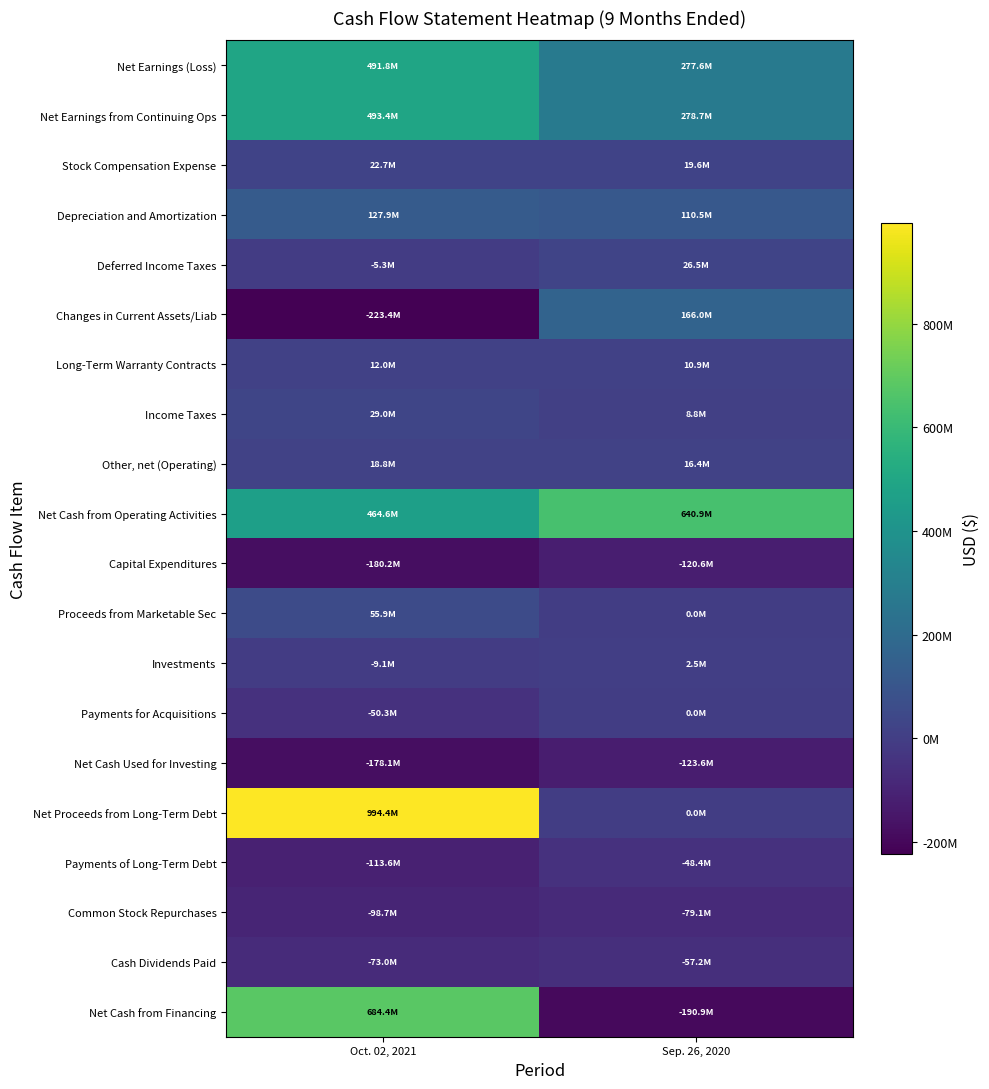

Which series has the largest total across all categories?

Net Cash from Operating Activities